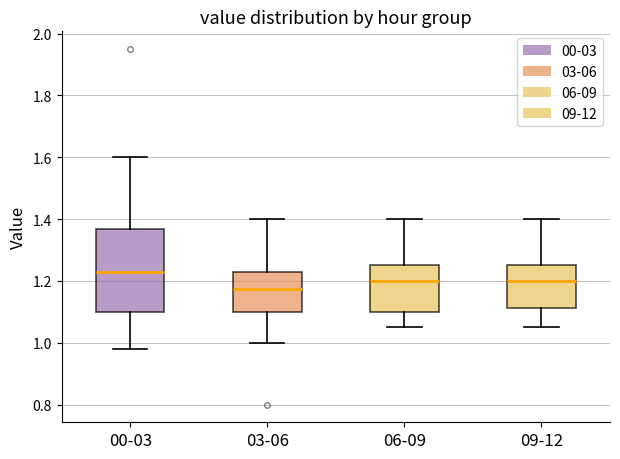

Reading left to right, read every box against the y-axis: the position of its median line, the range the box covers, and the ends of its whiskers. The values are not printed on the chart, so give them approximately, as read against the axis.

00-03: median 1.24, box 1.10 to 1.36, whiskers 0.98 to 1.60
03-06: median 1.18, box 1.10 to 1.24, whiskers 1.00 to 1.40
06-09: median 1.20, box 1.10 to 1.26, whiskers 1.06 to 1.40
09-12: median 1.20, box 1.12 to 1.26, whiskers 1.06 to 1.40